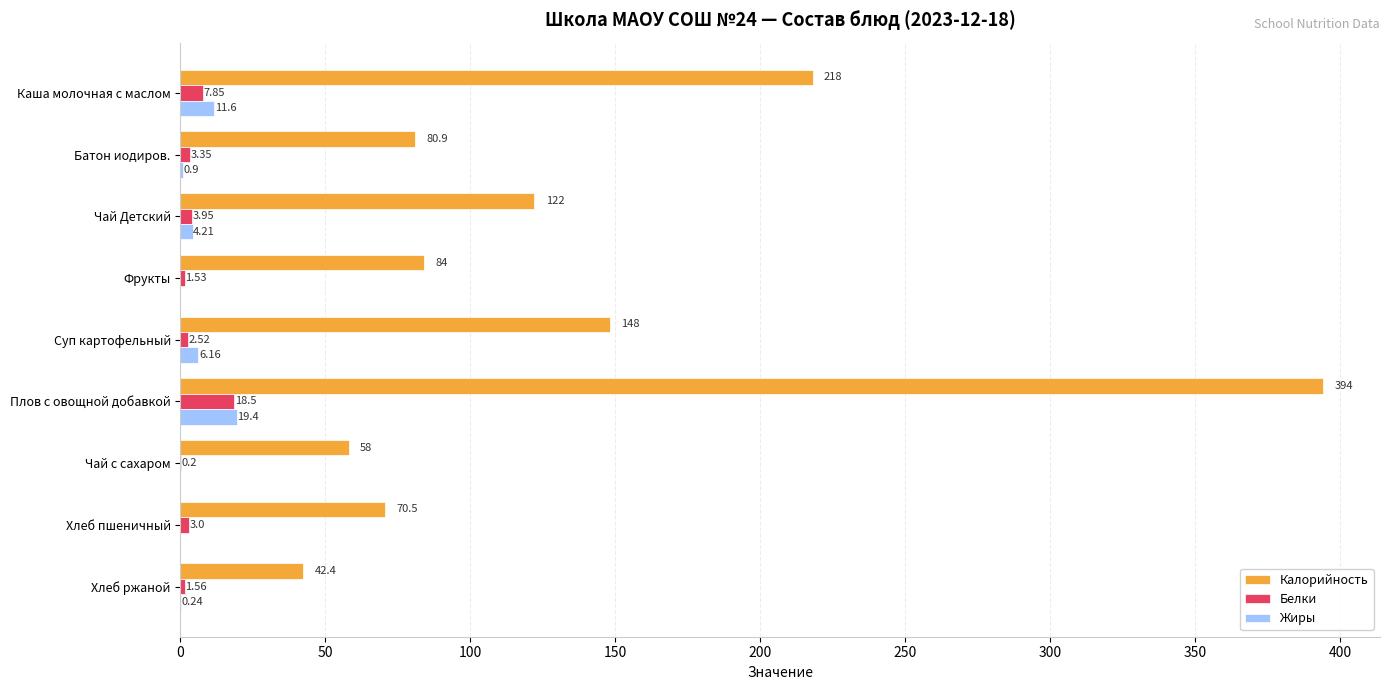

What is the sum of the Калорийность values at Фрукты and Суп картофельный?

232.0